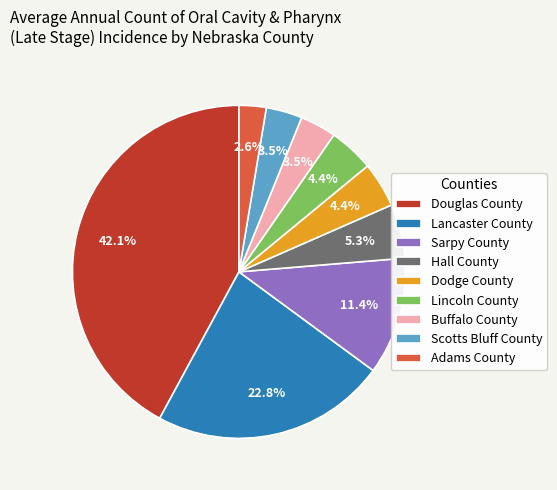

Is there any slice that represents more than half of the pie?

No